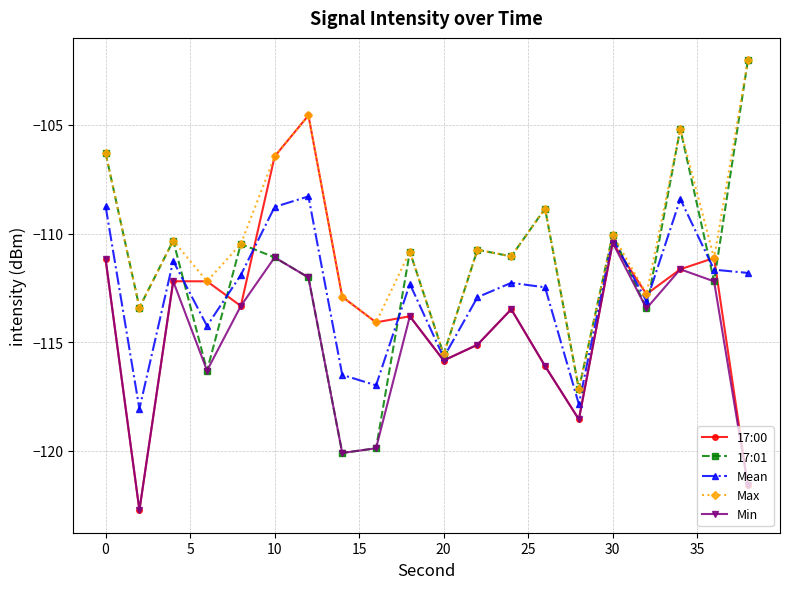

Rank the series by their average value, from highest to lowest.

Max, 17:01, Mean, 17:00, Min